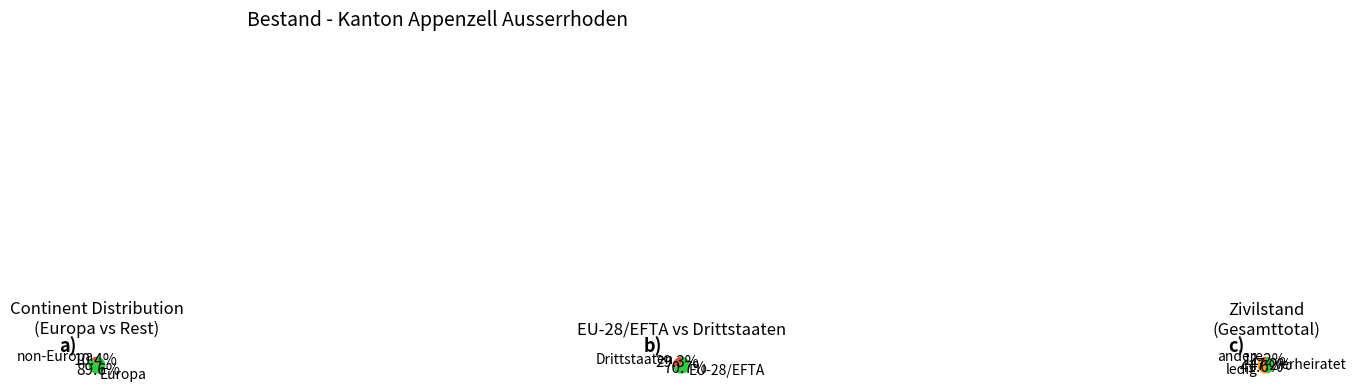

What portion of the pie excludes Europa?

10.4%